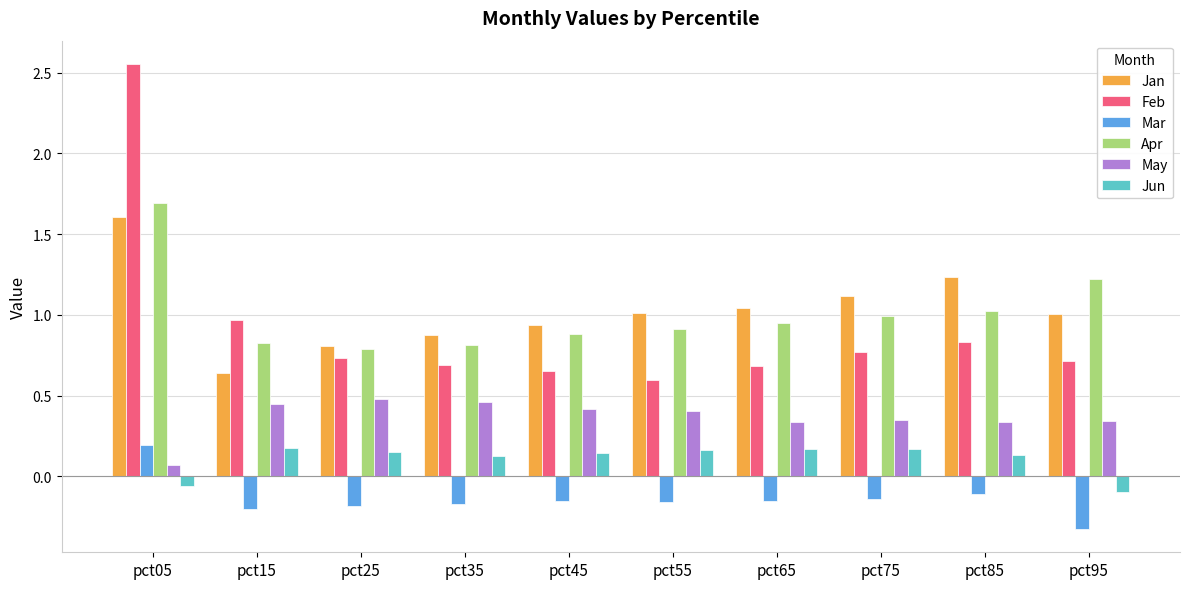

Between pct35 and pct85, which series saw the biggest shift?

Jan